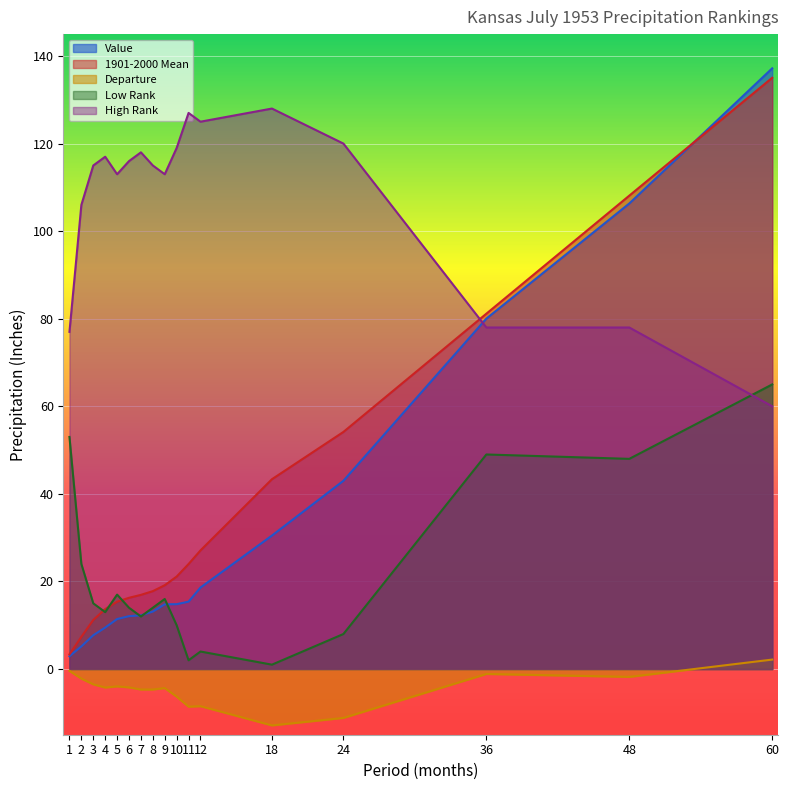

Which series has the largest total across all categories?

High Rank